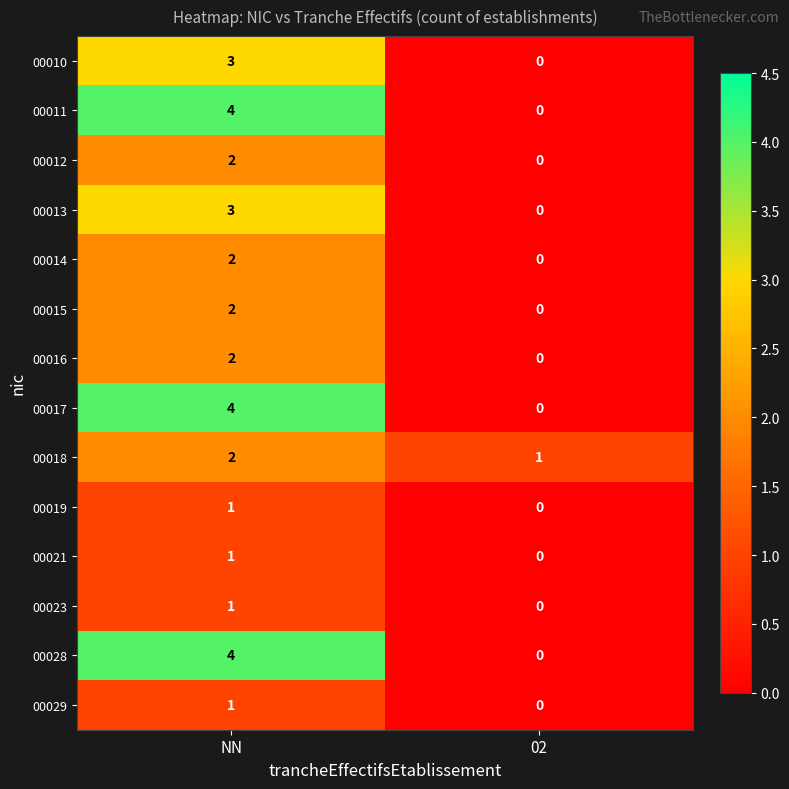

Reading left to right, list all the values displayed in this chart.

00010: NN=3	02=0
00011: NN=4	02=0
00012: NN=2	02=0
00013: NN=3	02=0
00014: NN=2	02=0
00015: NN=2	02=0
00016: NN=2	02=0
00017: NN=4	02=0
00018: NN=2	02=1
00019: NN=1	02=0
00021: NN=1	02=0
00023: NN=1	02=0
00028: NN=4	02=0
00029: NN=1	02=0